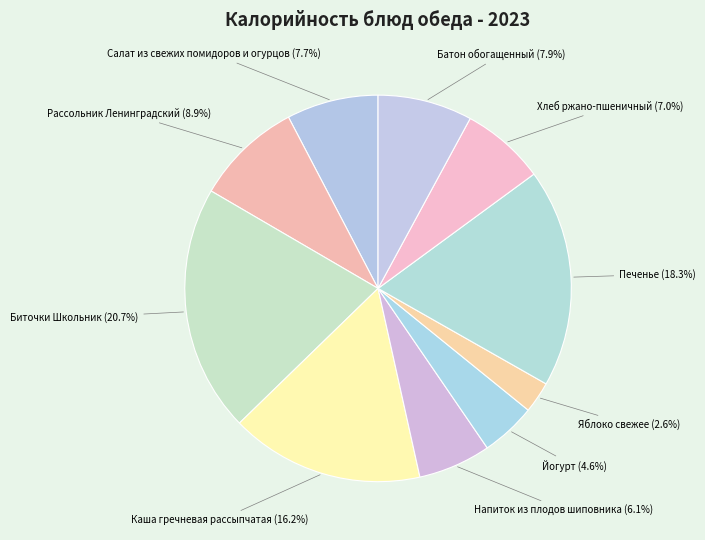

Does any single category account for the majority?

No